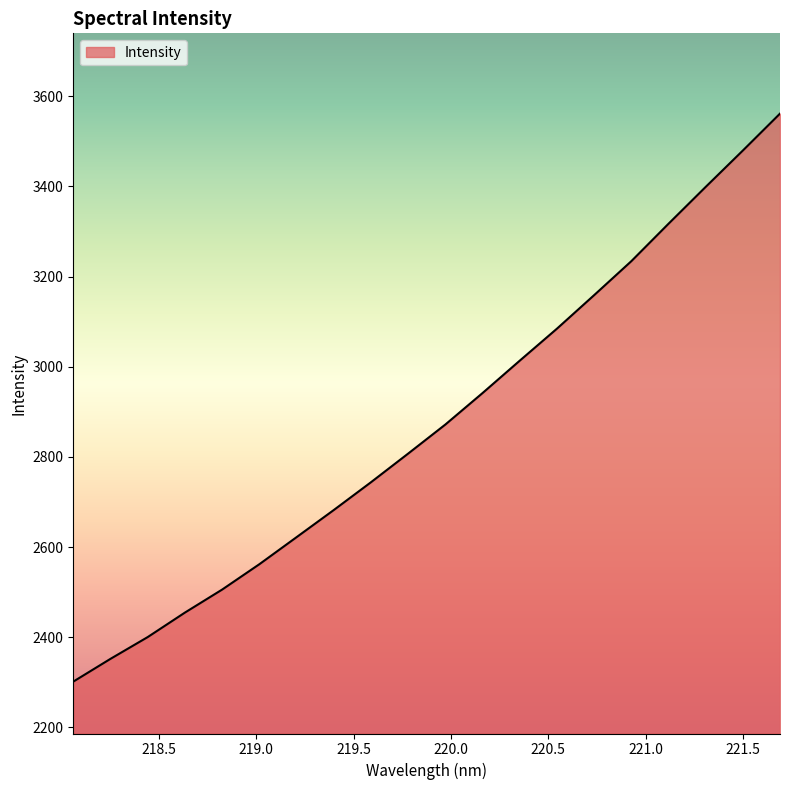

What is the difference between the maximum and minimum values?

1260.0